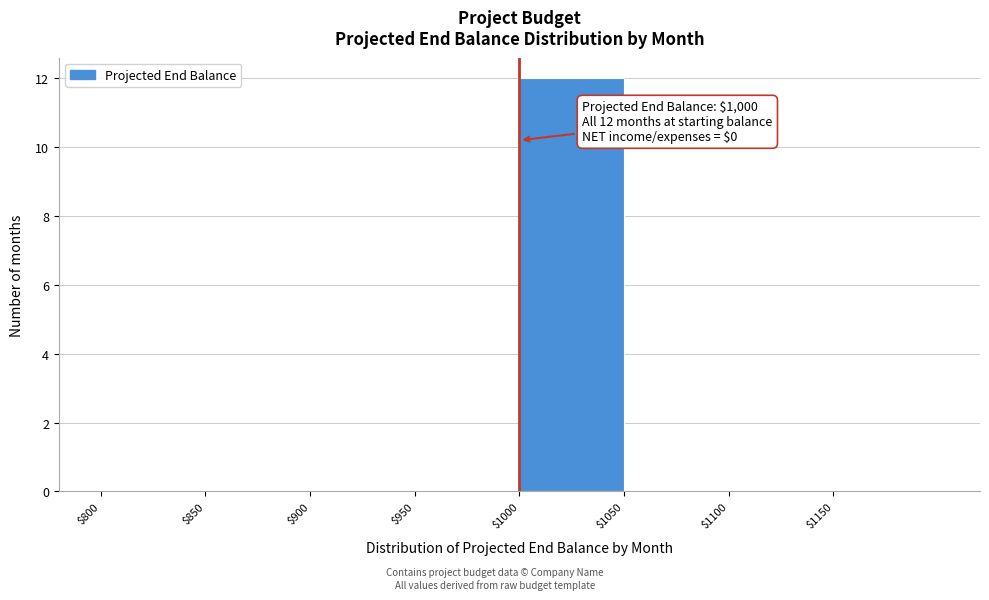

Which range on the x-axis has the tallest bar?

1000 to 1050